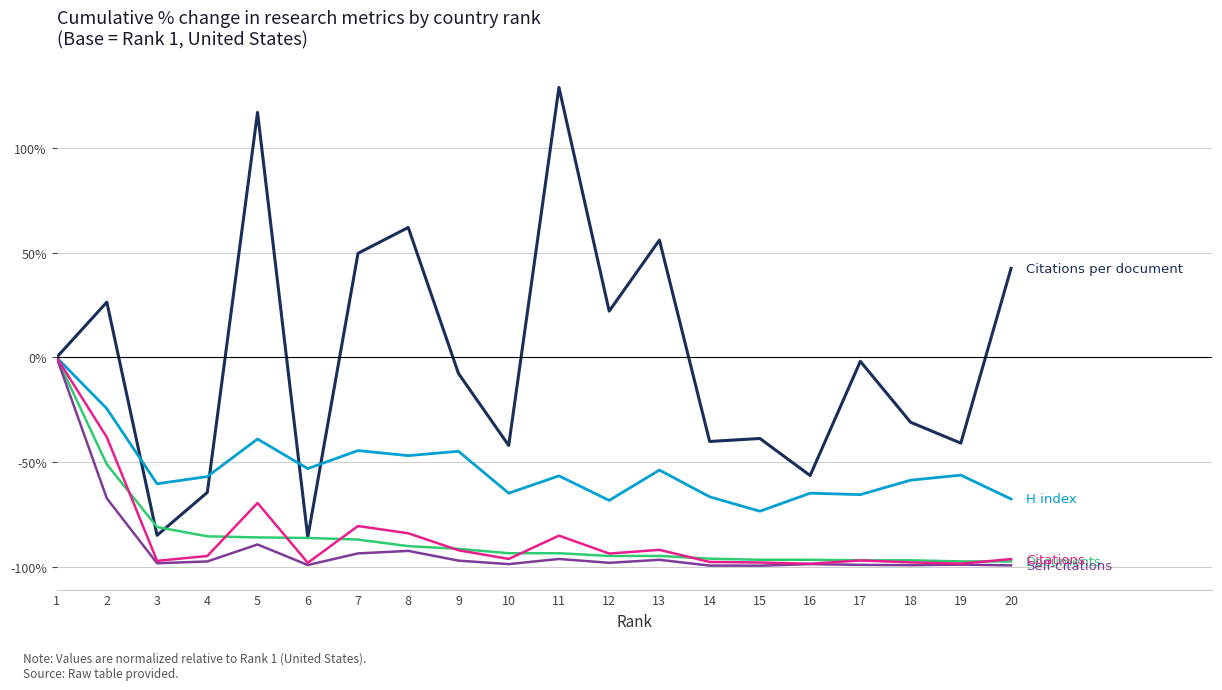

What is the spread (max minus min) of values at 4?

40.5